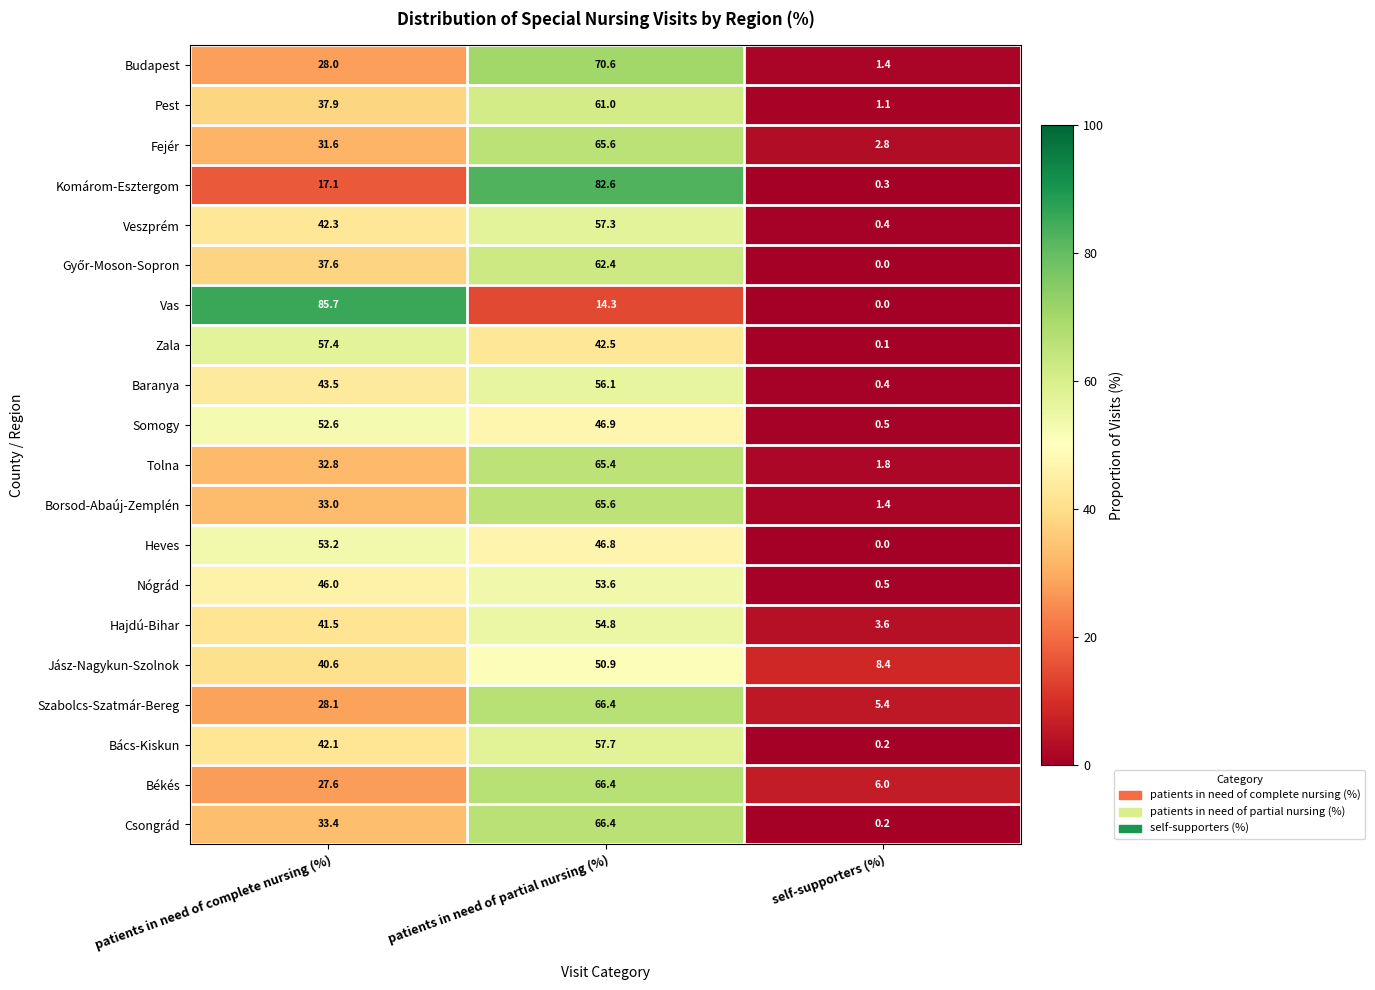

What is the sum of the Veszprém values at patients in need of partial nursing (%) and patients in need of complete nursing (%)?

99.6